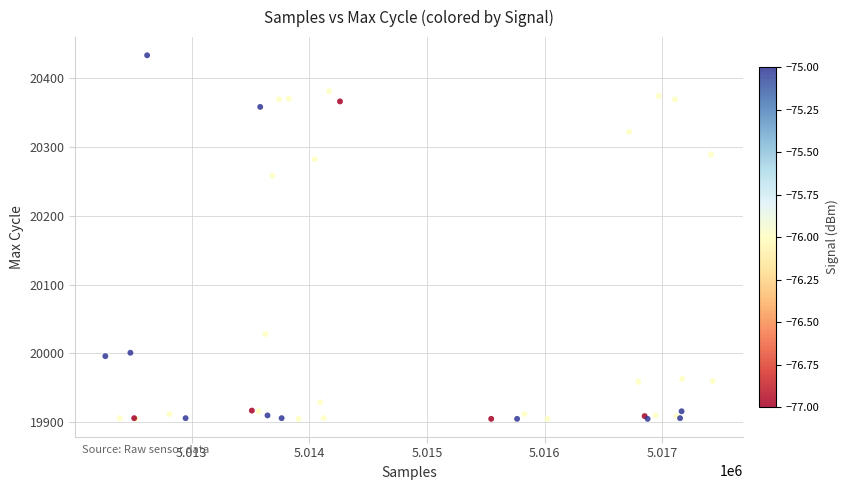

What Y value in the scatter plot is closest to 20169?

20258